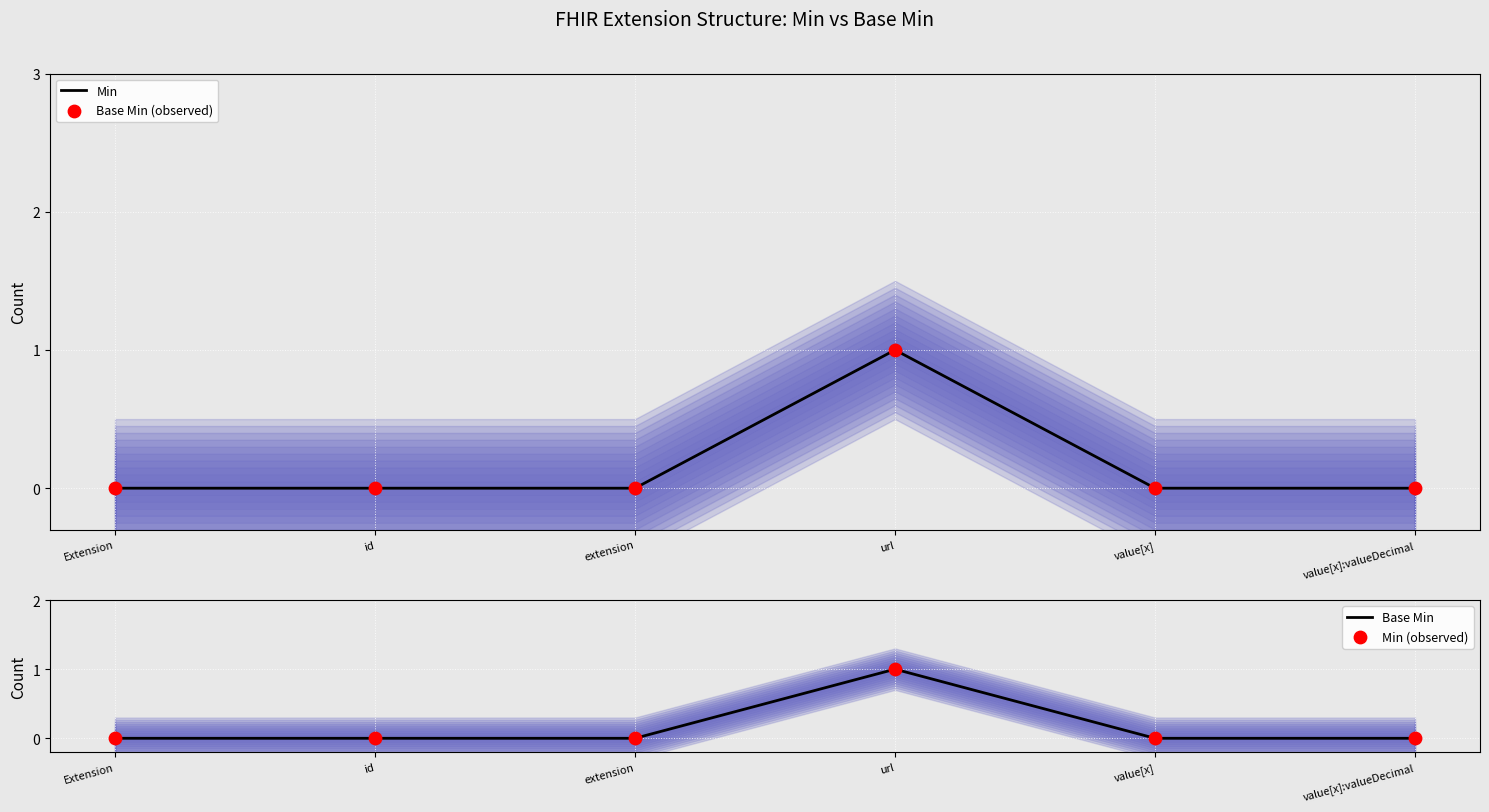

At how many categories does at least one series exceed 0?

1